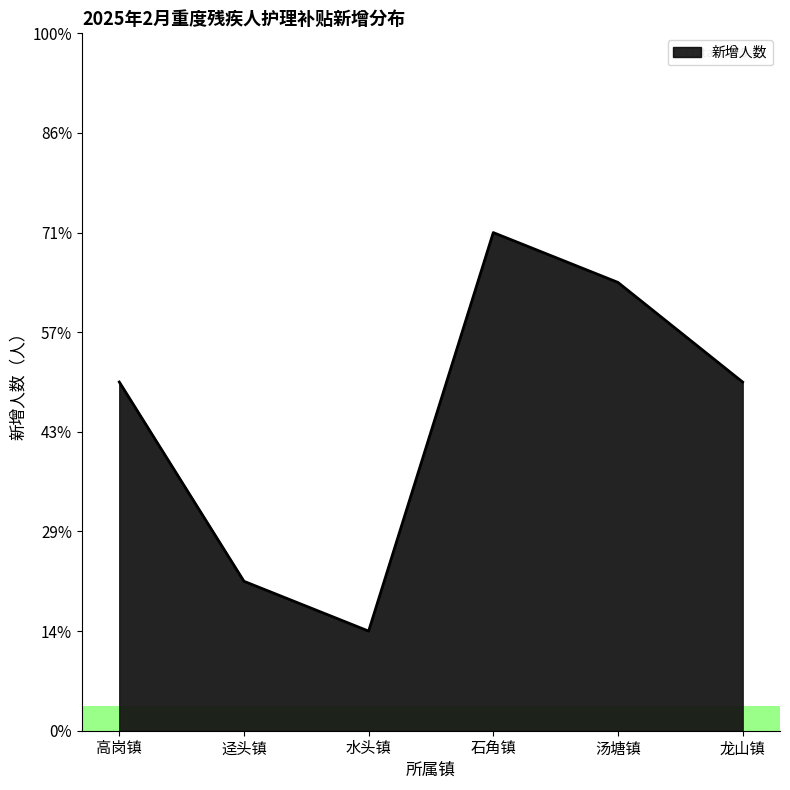

Does the chart display data point markers on the line(s)?

No